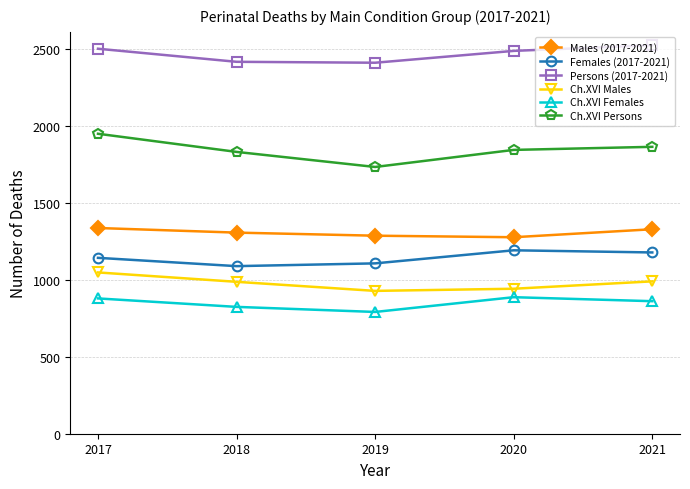

True or false: Females (2017-2021) and Ch.XVI Females cross at least once.

False